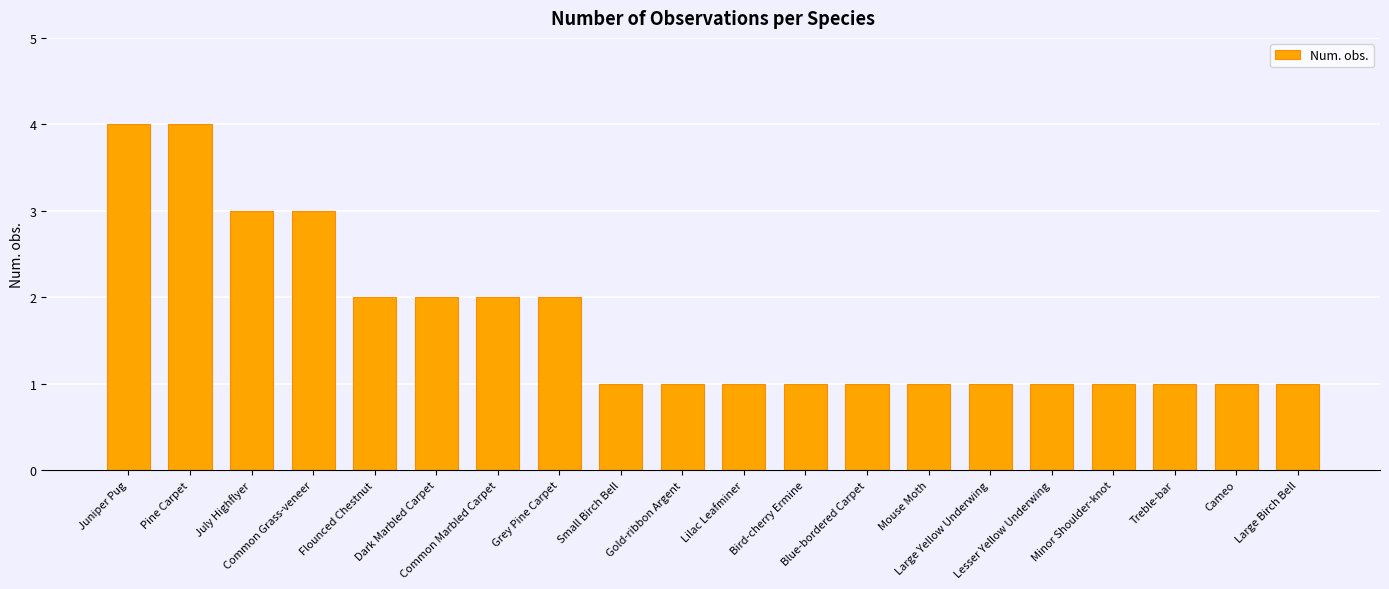

What is the value of the 14th bar from the left?

1